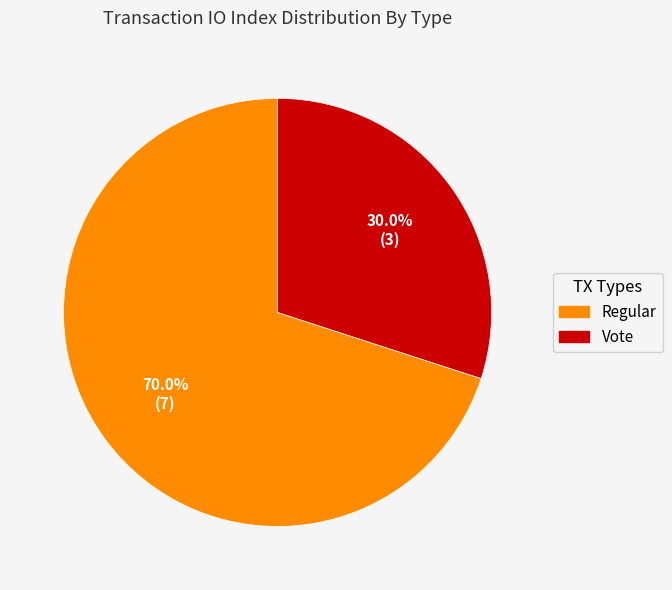

True or false: Regular accounts for 56% of the total.

False